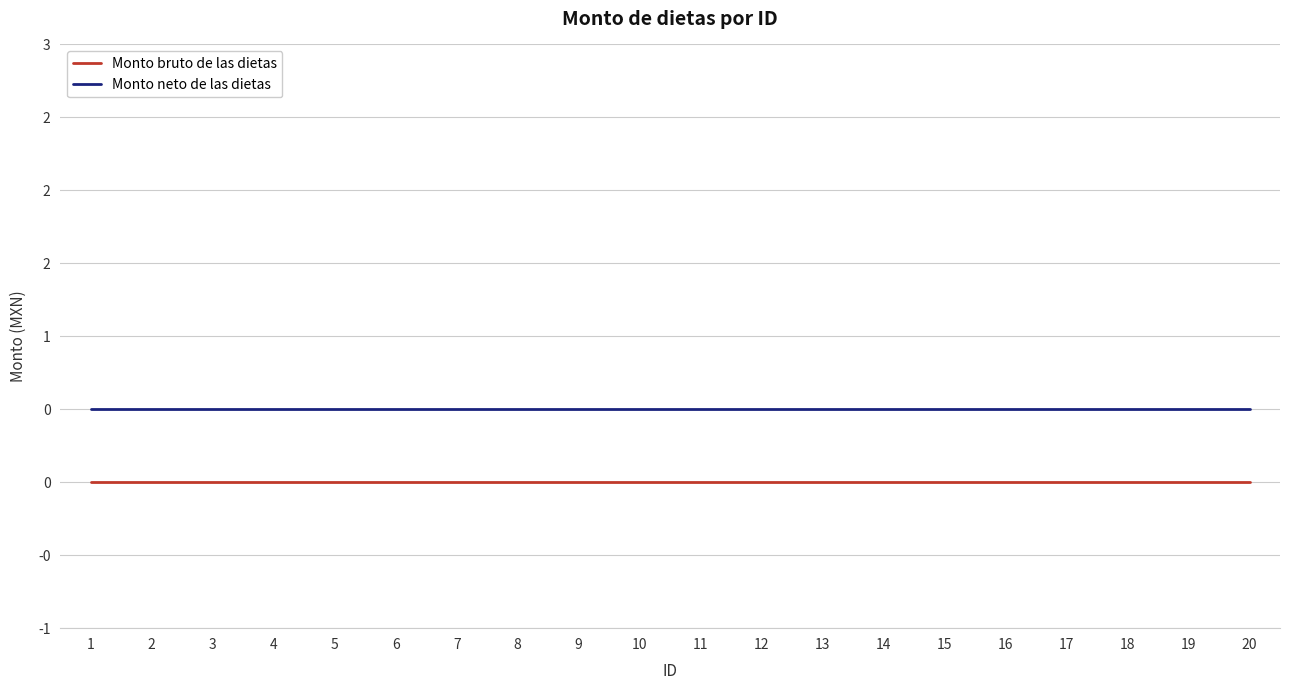

Between 2 and 10, which series saw the biggest shift?

Monto bruto de las dietas